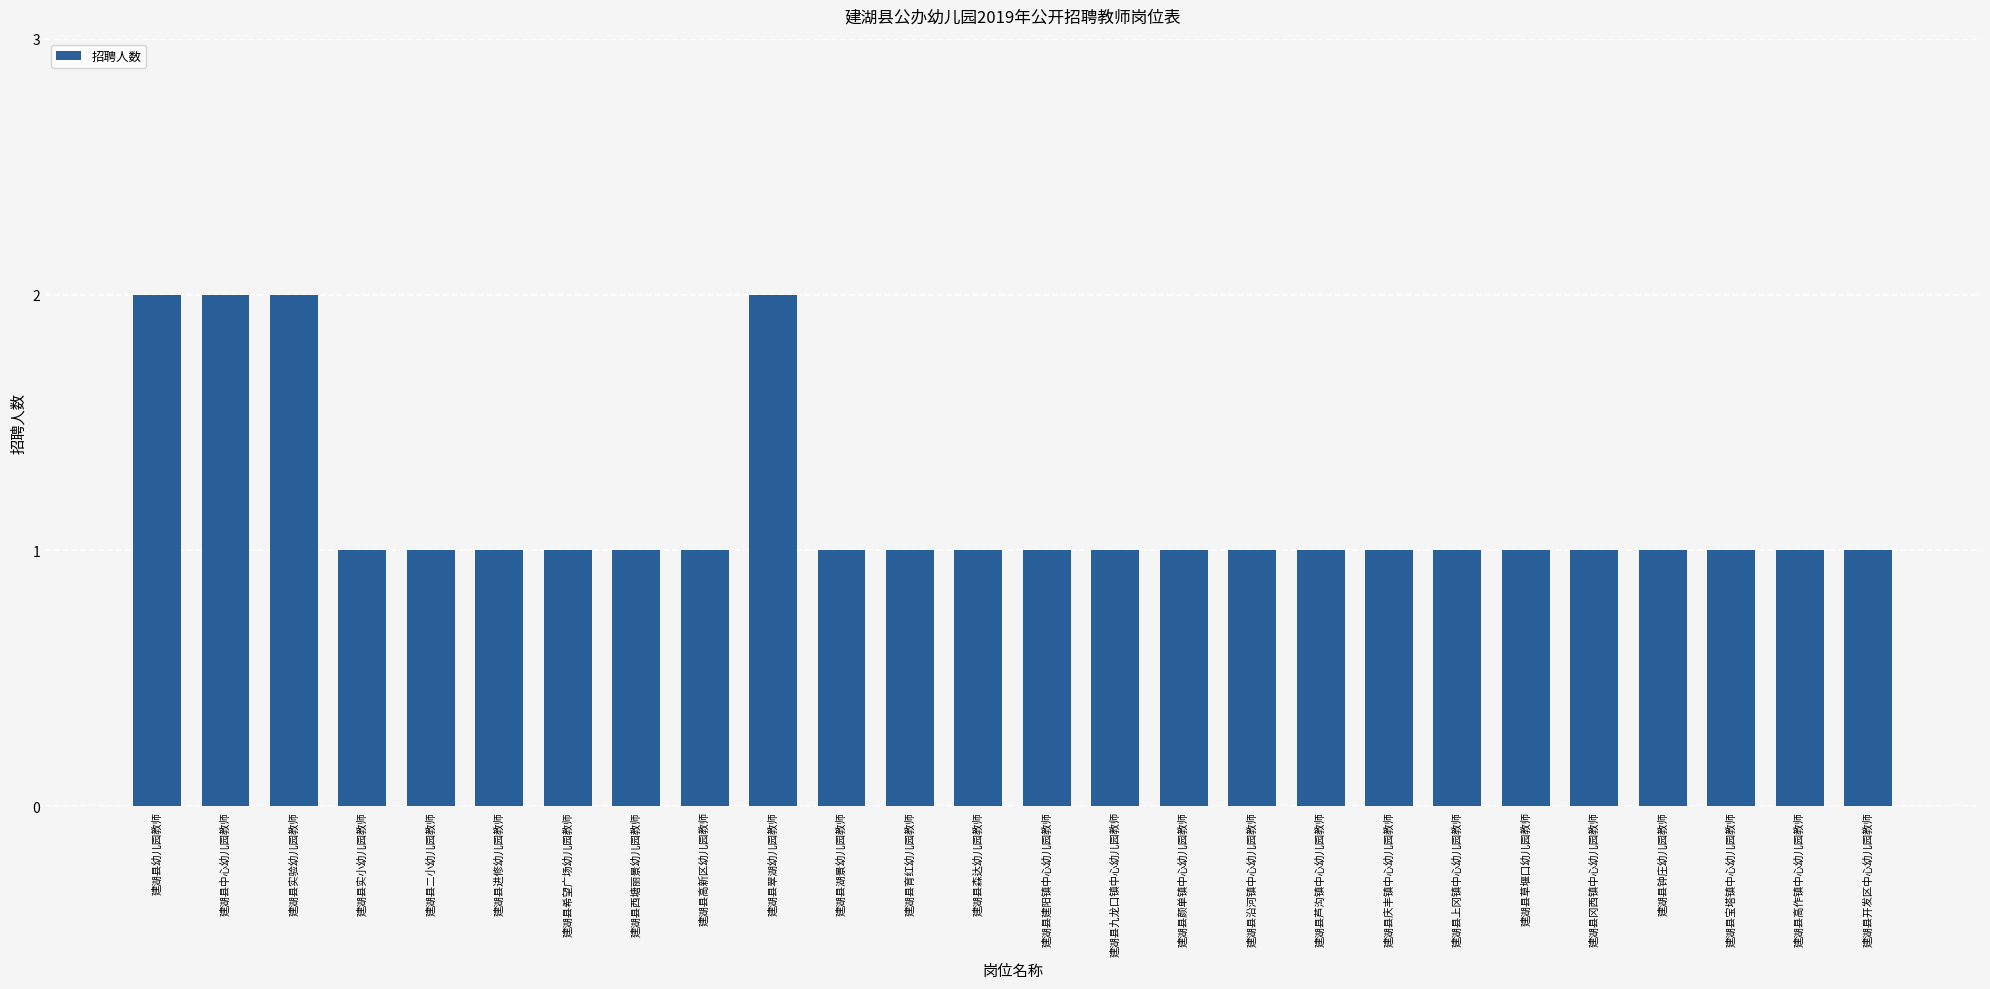

The chart shows a value of 2 at 建湖县希望广场幼儿园教师. True or false?

False